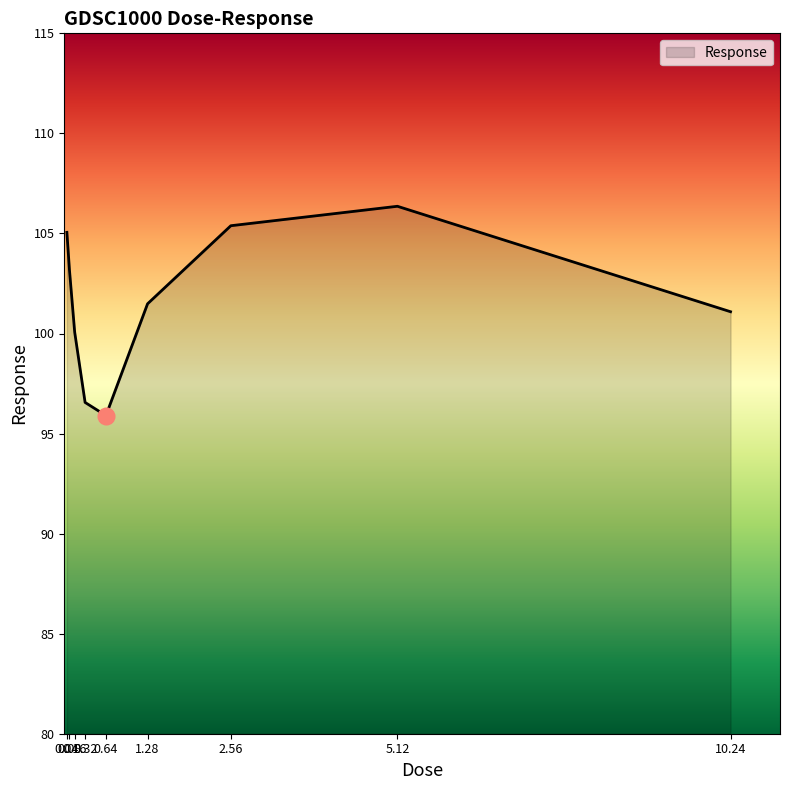

What is the maximum value shown in the chart?

106.4